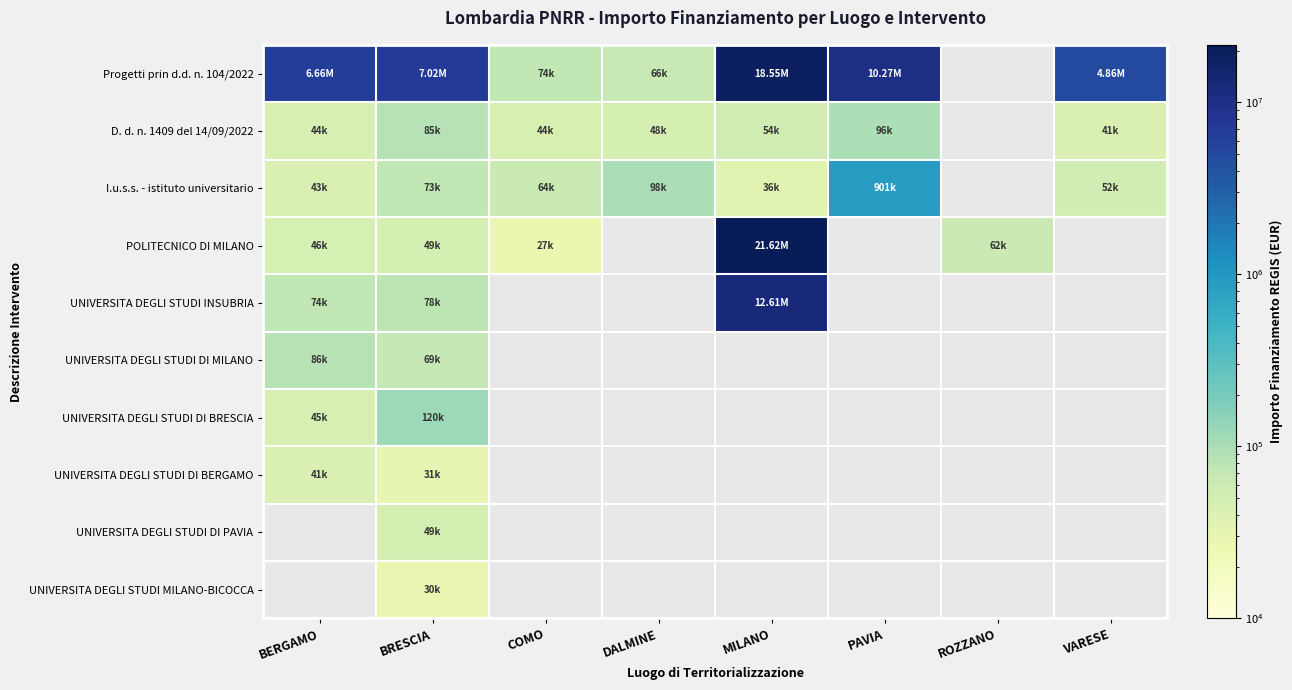

At how many categories does at least one series exceed 17151206?

1